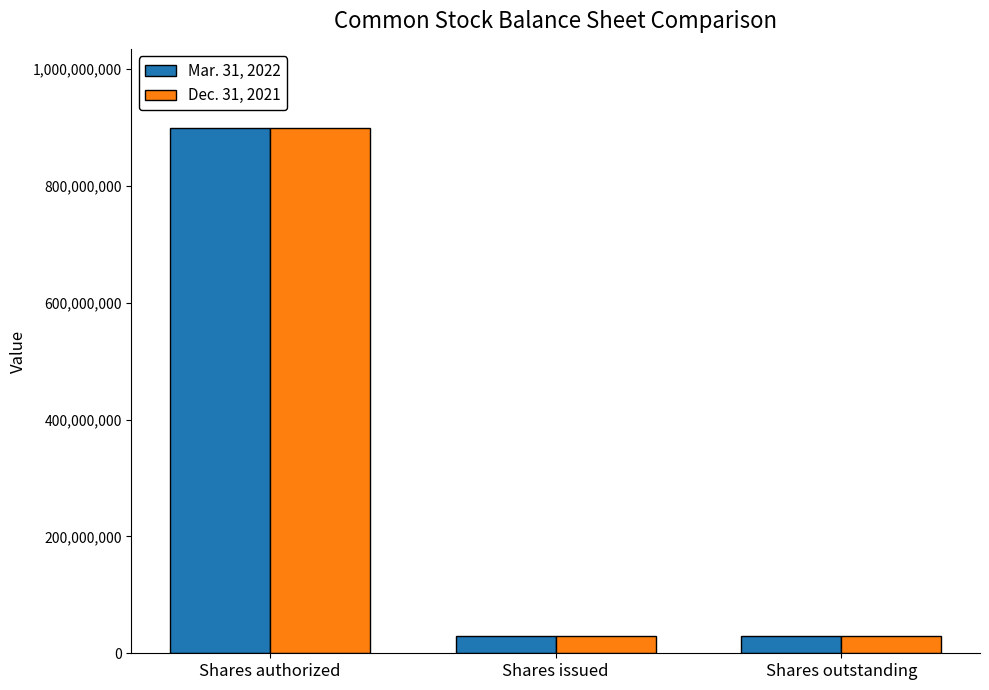

What is the highest value of the Mar. 31, 2022 series?

900000000